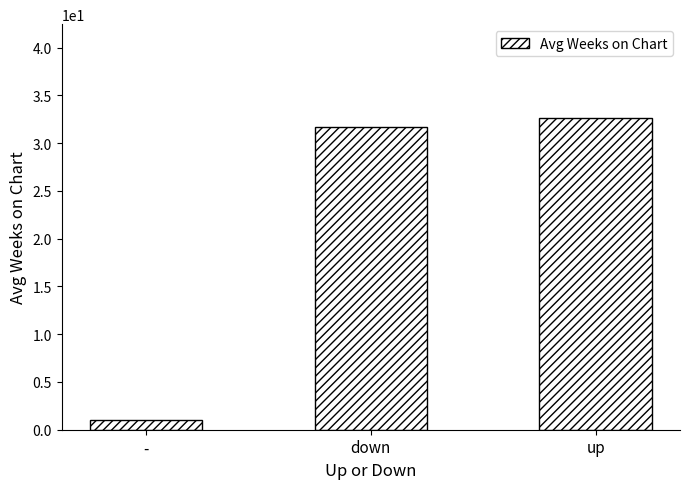

Is it true that the value at down is 43.3?

False